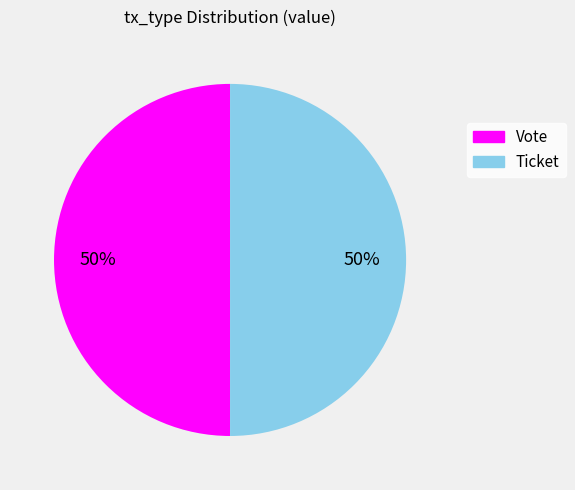

How many slices are in this pie chart?

2